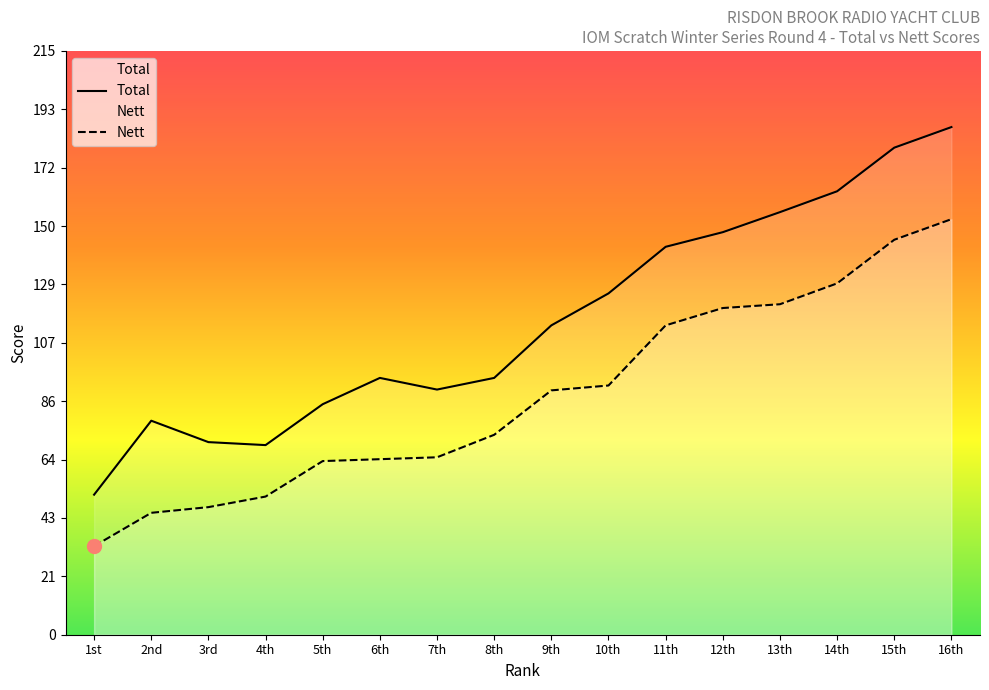

Does the chart display data point markers on the line(s)?

No